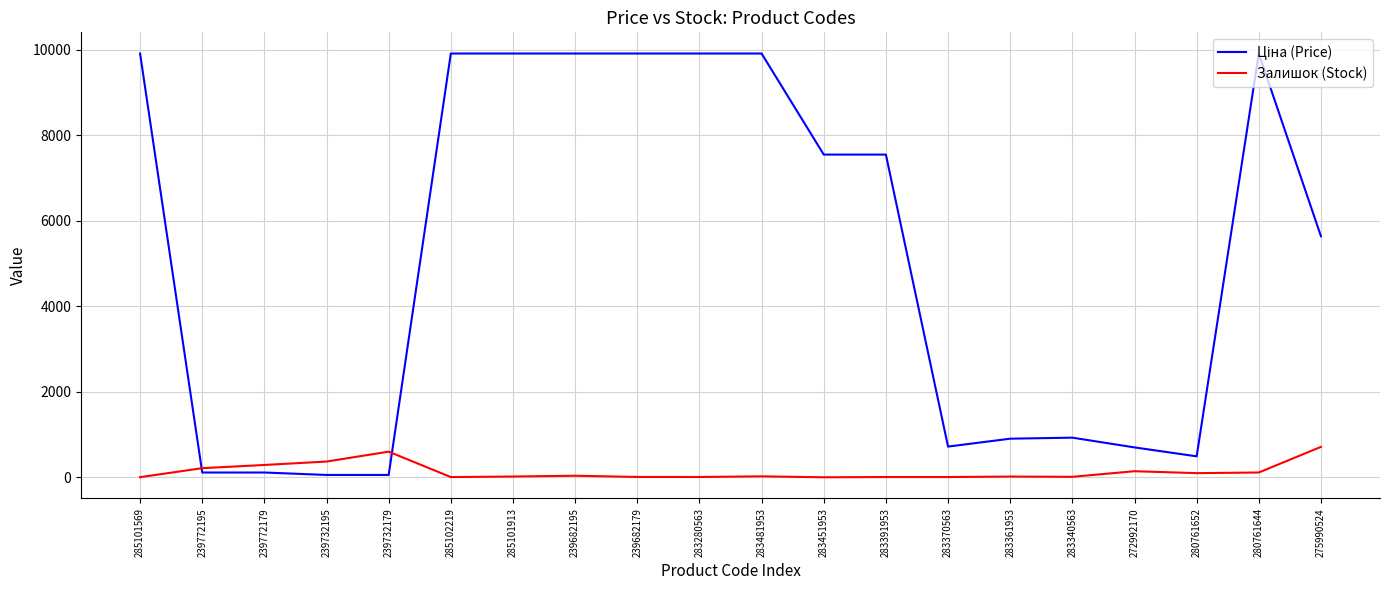

Is it true that Залишок (Stock) equals 601.0 at 239732179?

True